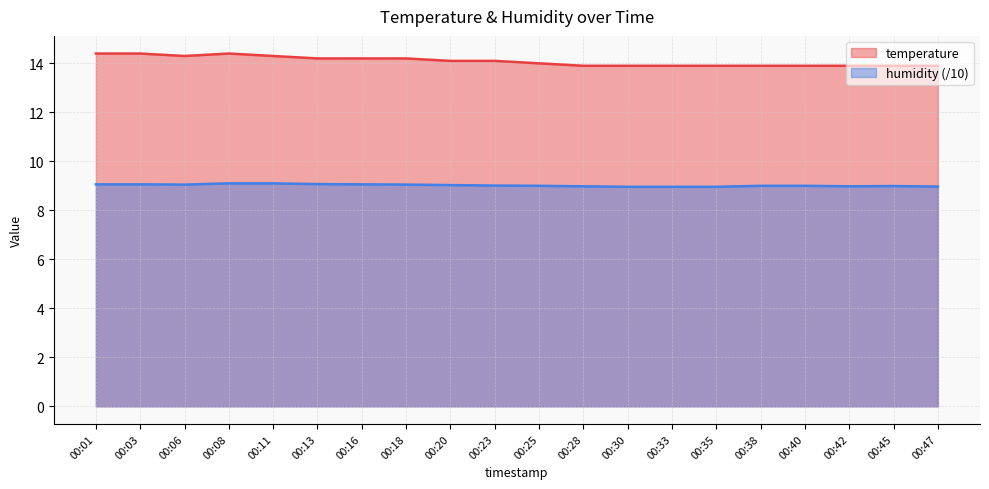

What is the difference between the temperature values at 00:42 and 00:20?

0.2